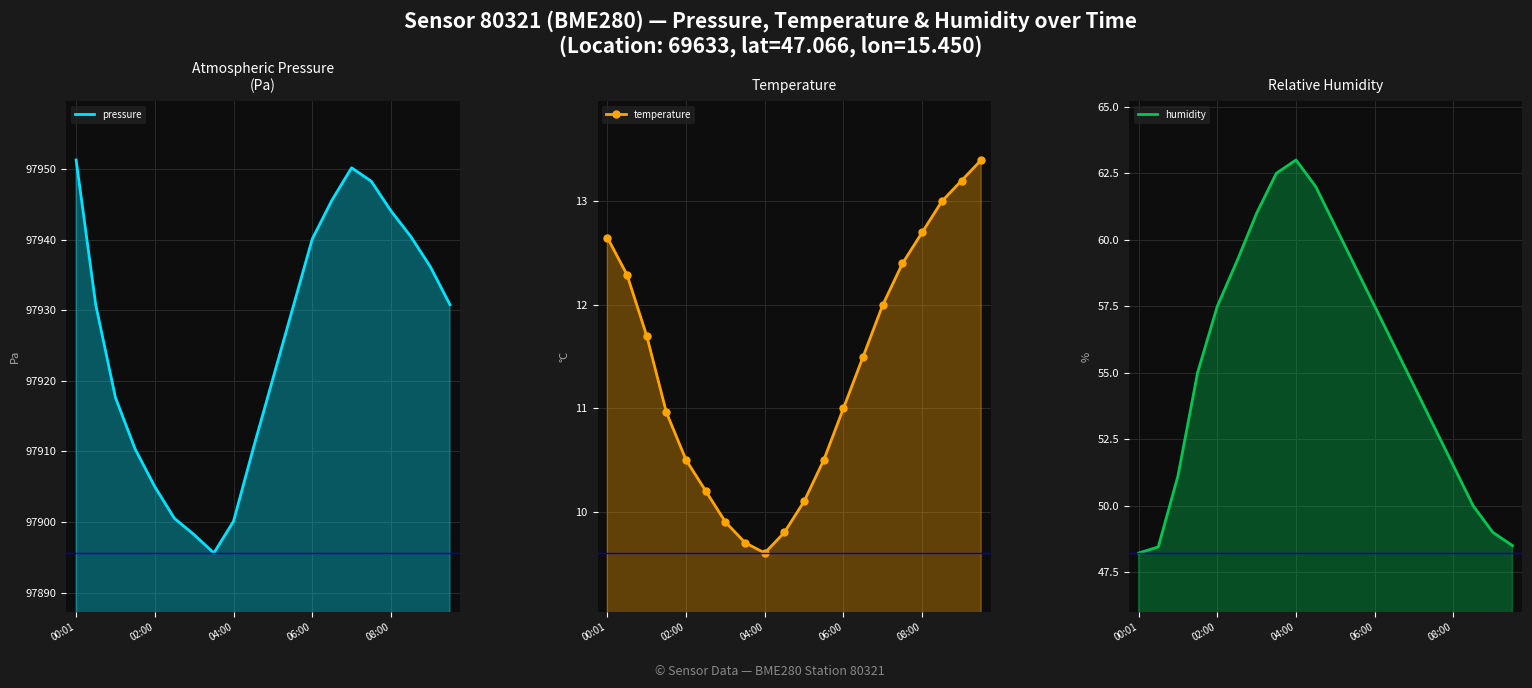

In pressure, how many points are lower than both neighbors (excluding endpoints)?

1